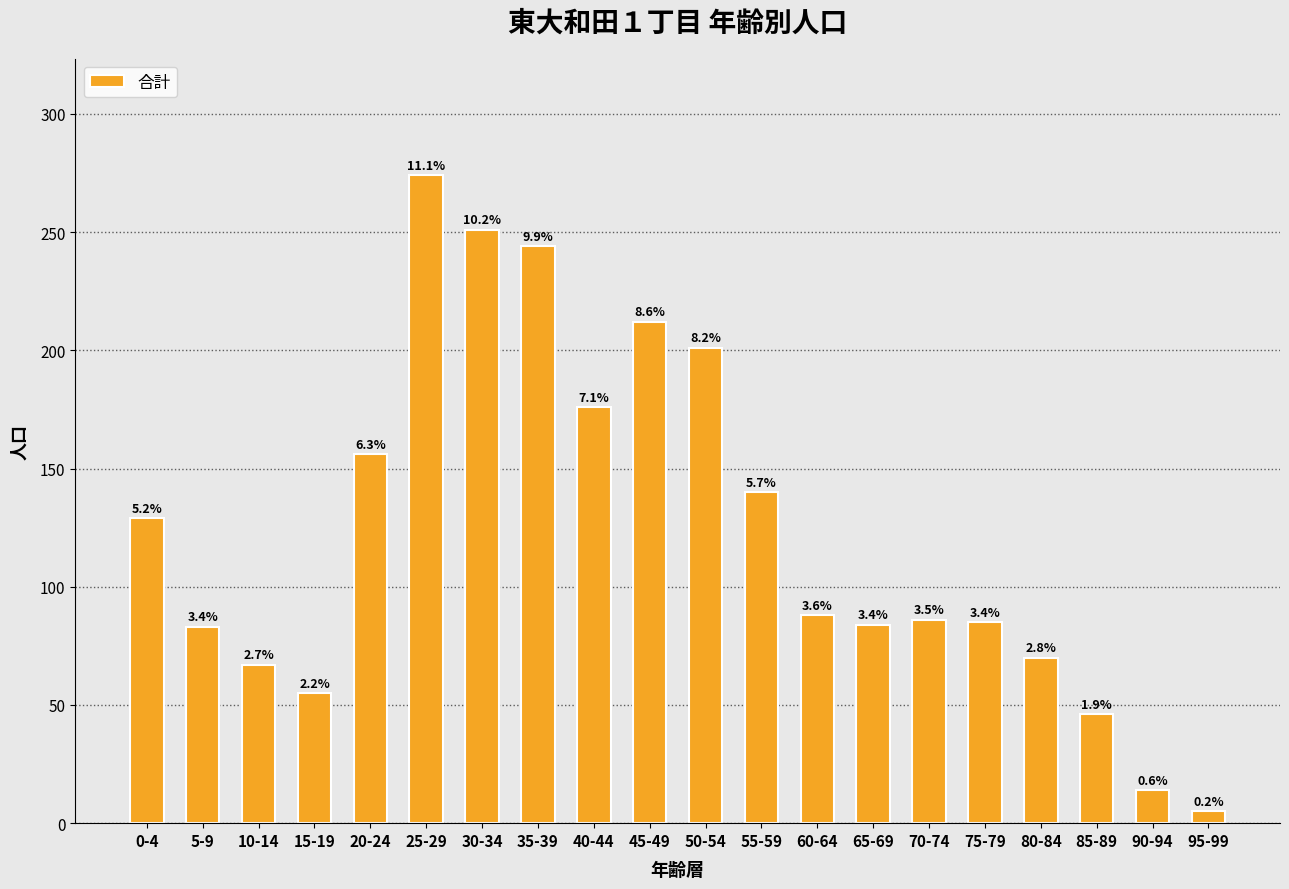

Is it true that the value at 60-64 is 88?

True